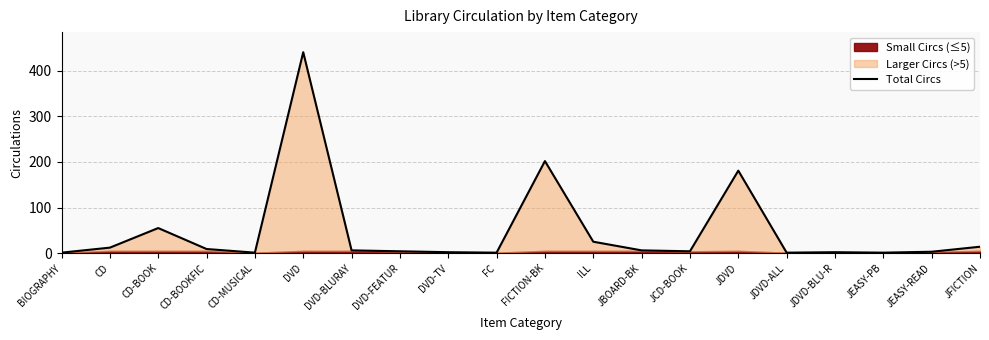

What is the approximate value at ILL?

25